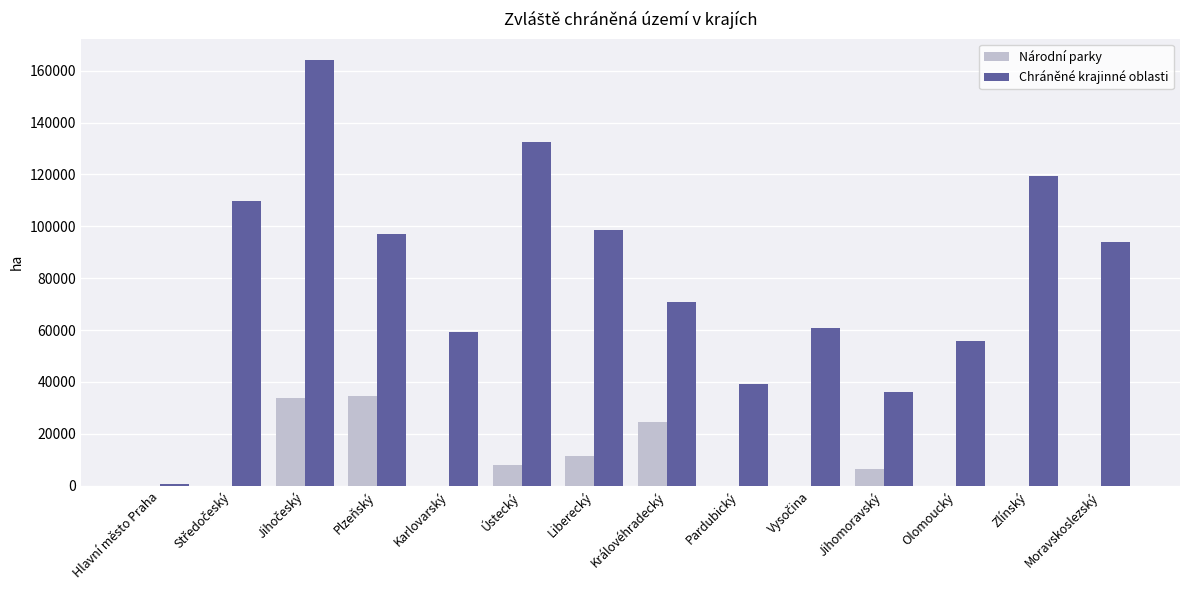

What is the maximum value shown in the chart?

164106.7